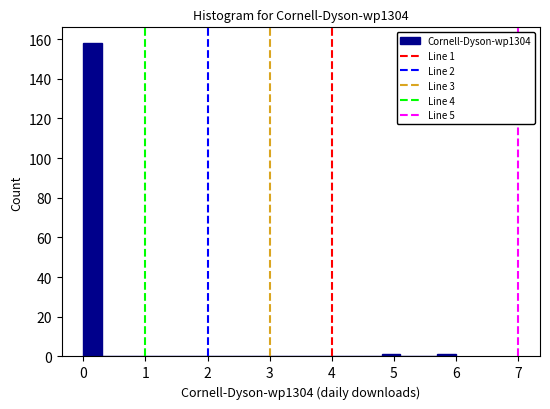

Around what value on the x-axis is the tallest bar? Give the approximate position of its centre, as read against the axis.

0.2